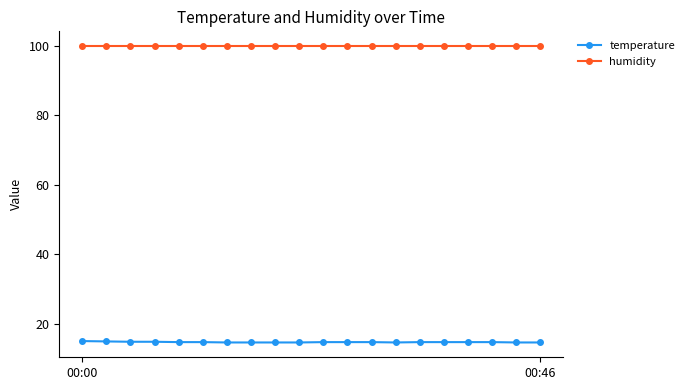

What is the value of the humidity point at the 2nd from the left?

99.9